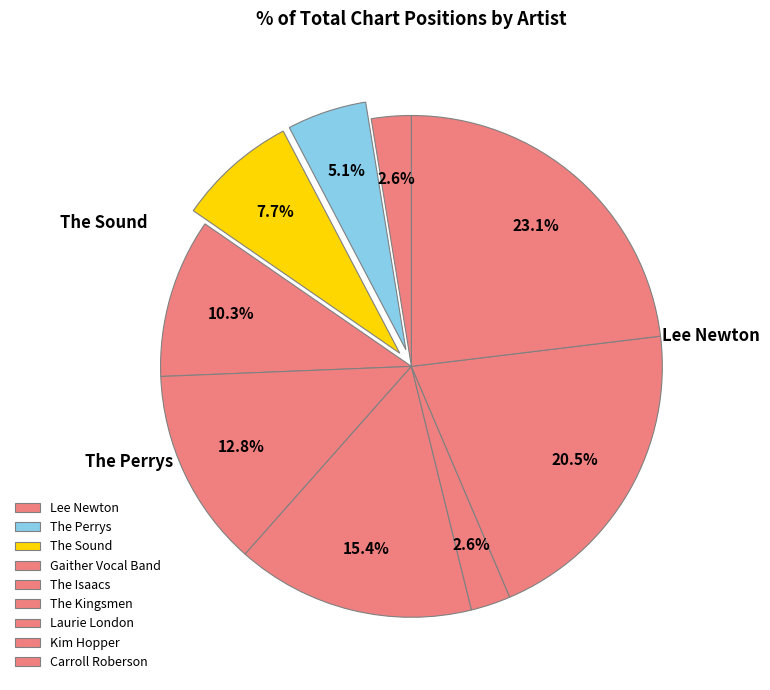

To the nearest percent, what percentage of the pie is Gaither Vocal Band?

10%